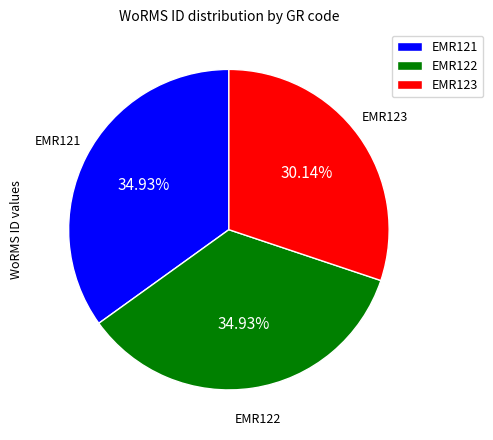

Is EMR122 the majority of the pie?

No